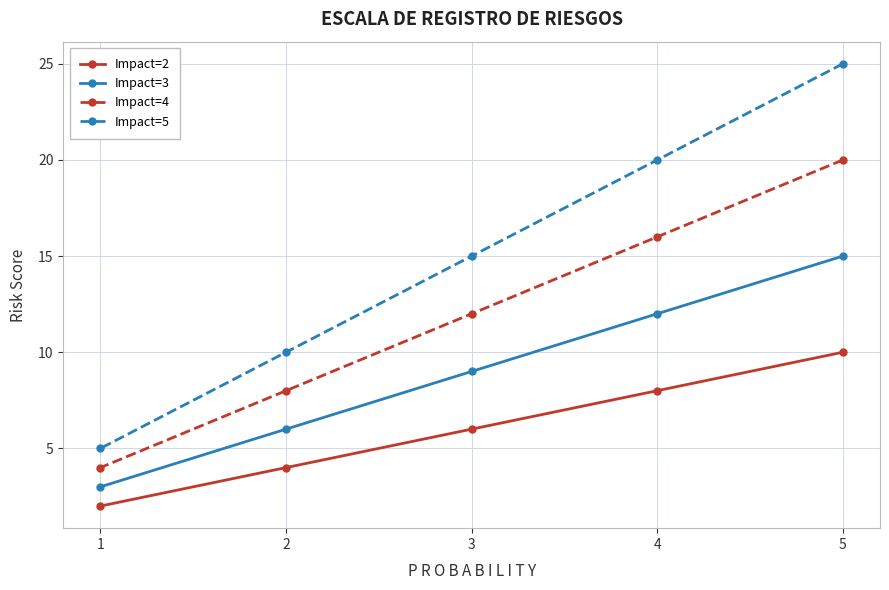

What is the value of the Impact=4 point at the 3rd from the left?

12